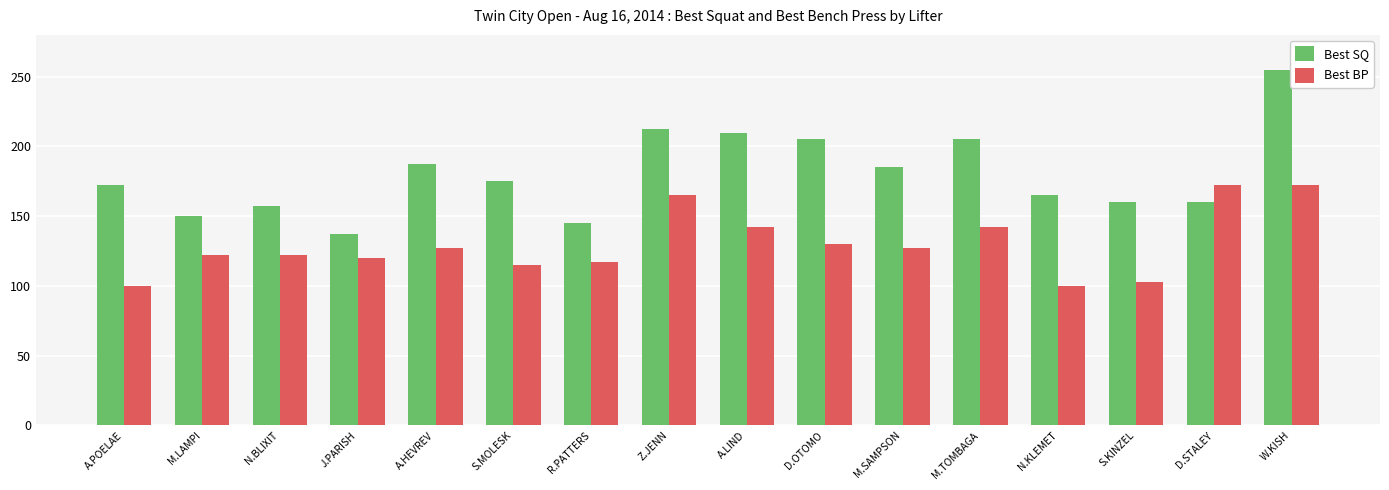

True or false: Best SQ has a value of 255.4 at A.HEVREV.

False